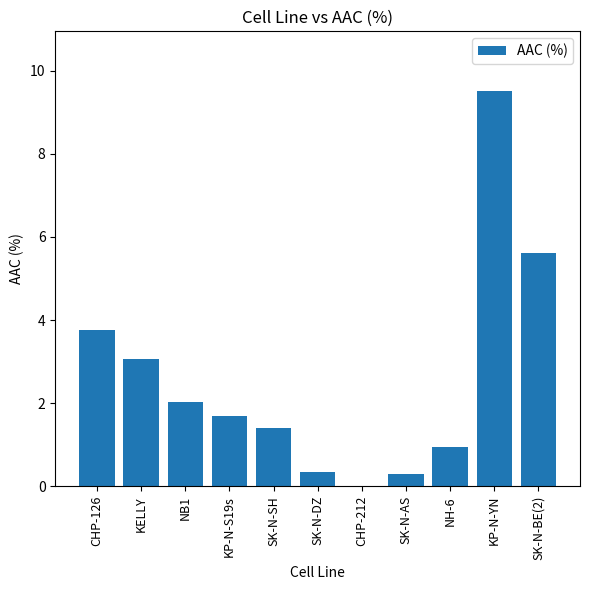

Reading left to right, transcribe all the data shown in this chart.

CHP-126=3.8	KELLY=3.1	NB1=2.0	KP-N-S19s=1.7	SK-N-SH=1.4	SK-N-DZ=0.3	CHP-212=0.0	SK-N-AS=0.3	NH-6=1.0	KP-N-YN=9.5	SK-N-BE(2)=5.6